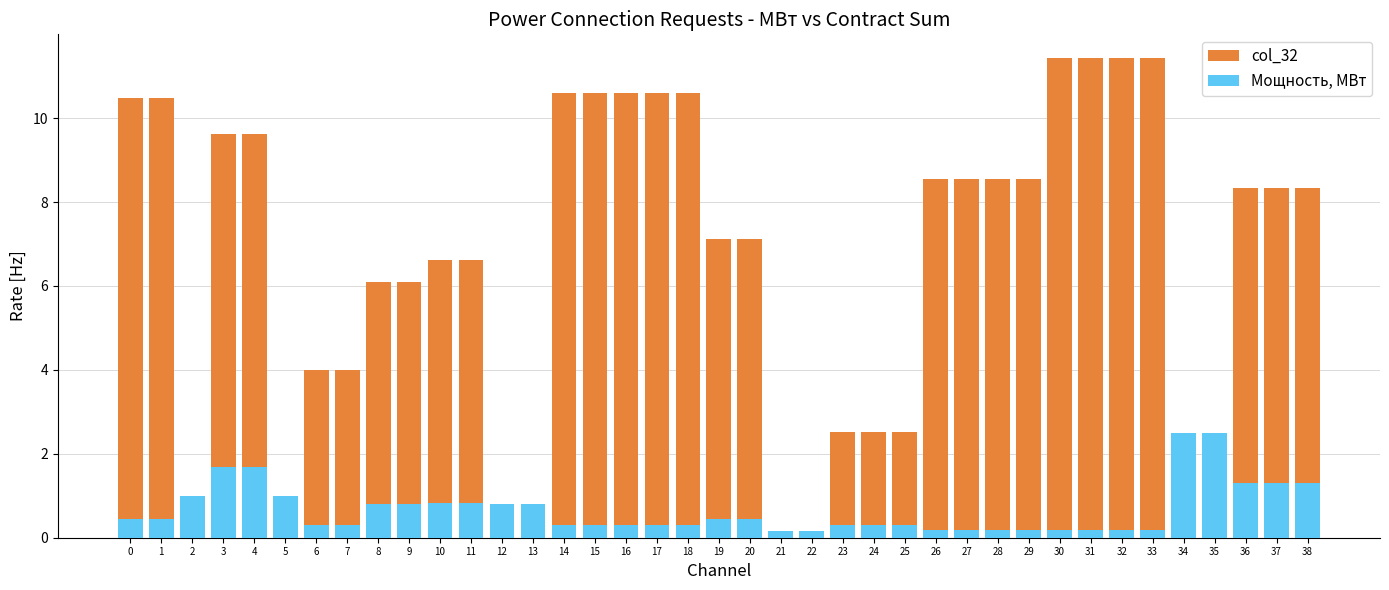

Between 33 and 14, which is larger?

33